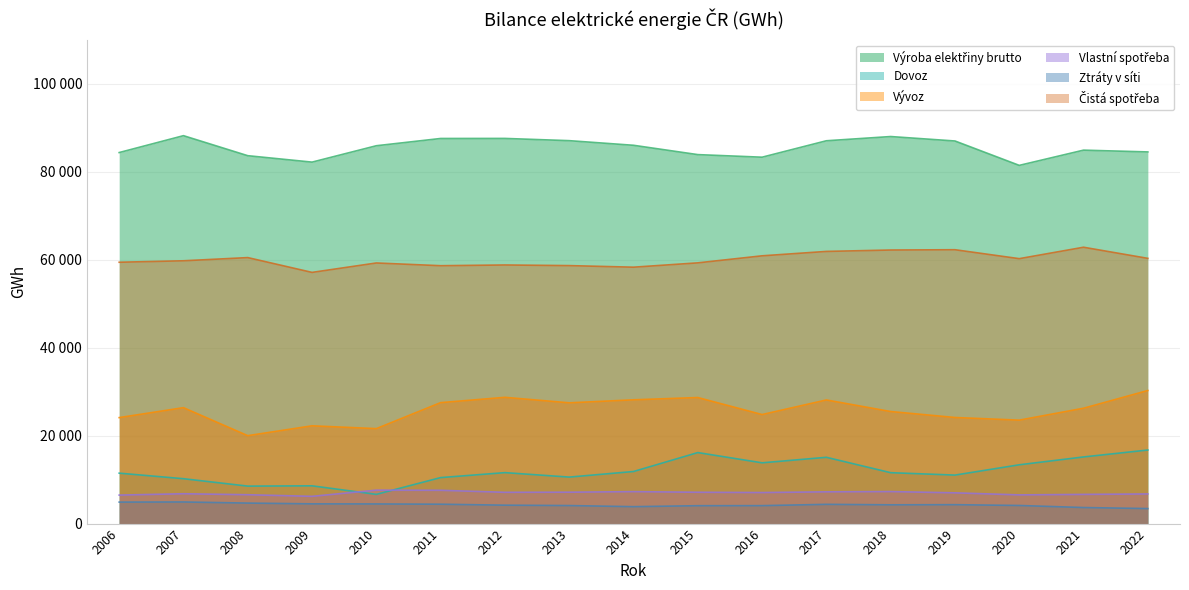

What is the value of the Ztráty v síti point at the 8th from the left?

4098.0